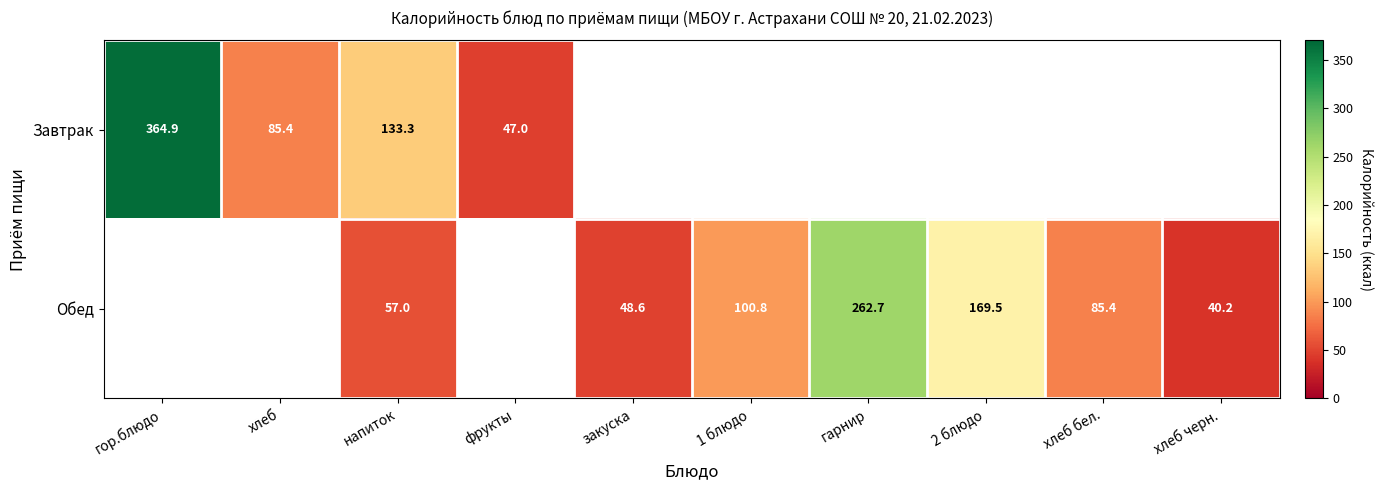

At which label does Обед reach its peak?

гор.блюдо